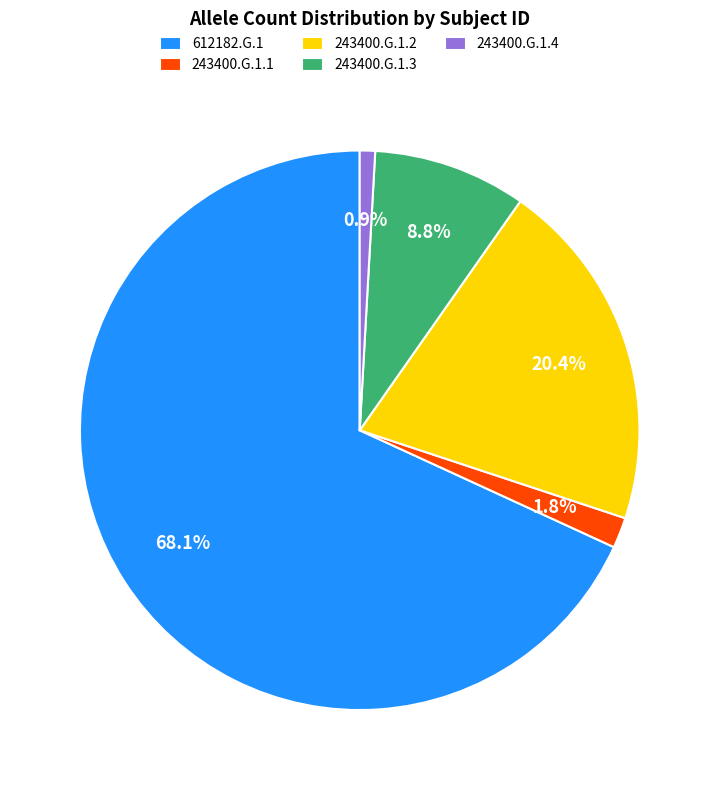

What portion of the pie excludes 243400.G.1.2?

79.6%